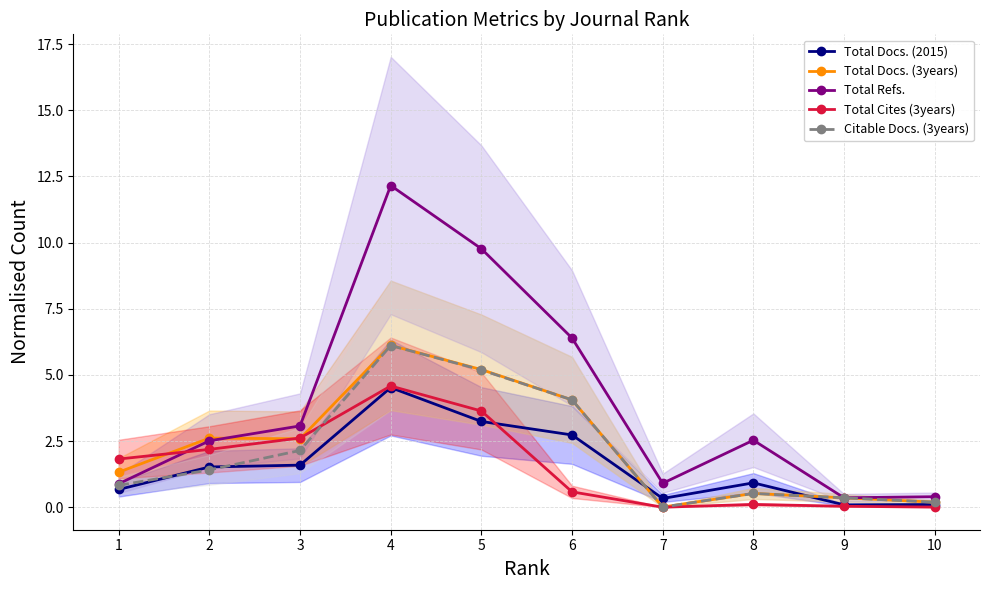

What is the sum of the Citable Docs. (3years) values at 2 and 6?

5.5